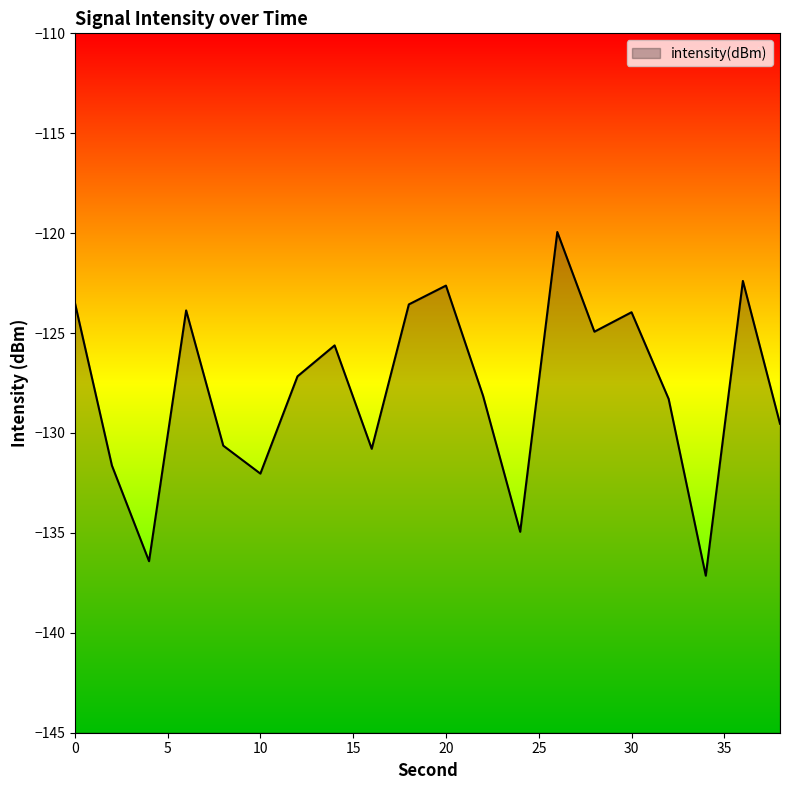

List the labels in order of value, smallest first.

34, 4, 24, 10, 2, 16, 8, 38, 32, 22, 12, 14, 28, 30, 6, 18, 0, 20, 36, 26